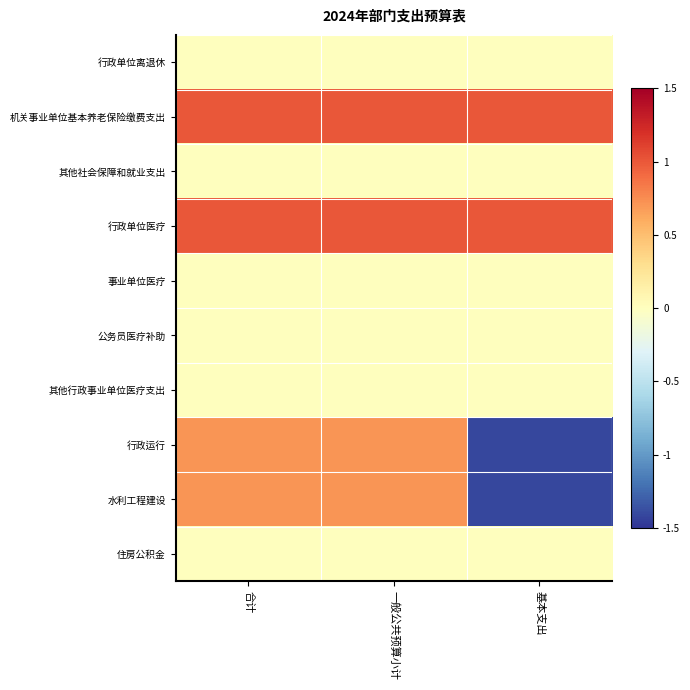

How many categories are shown in the chart?

3